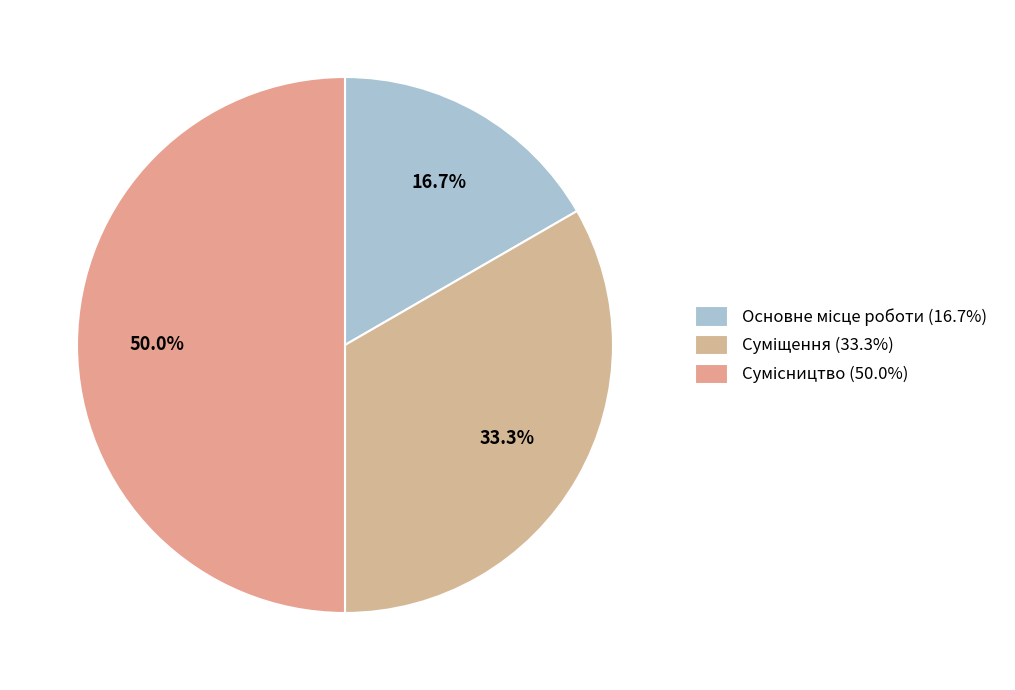

Is the sum of Сумісництво and Суміщення greater than half?

Yes